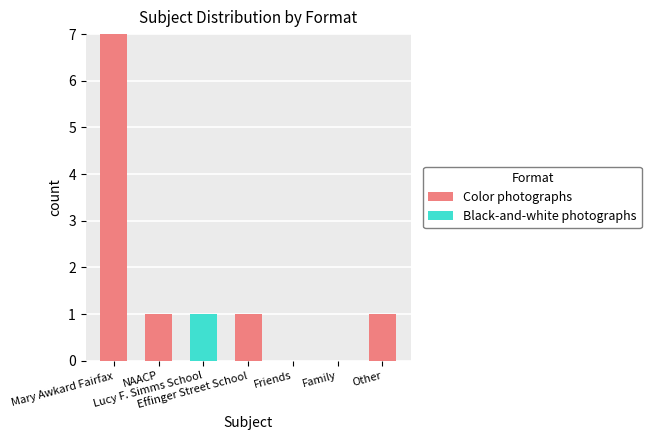

What is the sum of all Color photographs values?

10